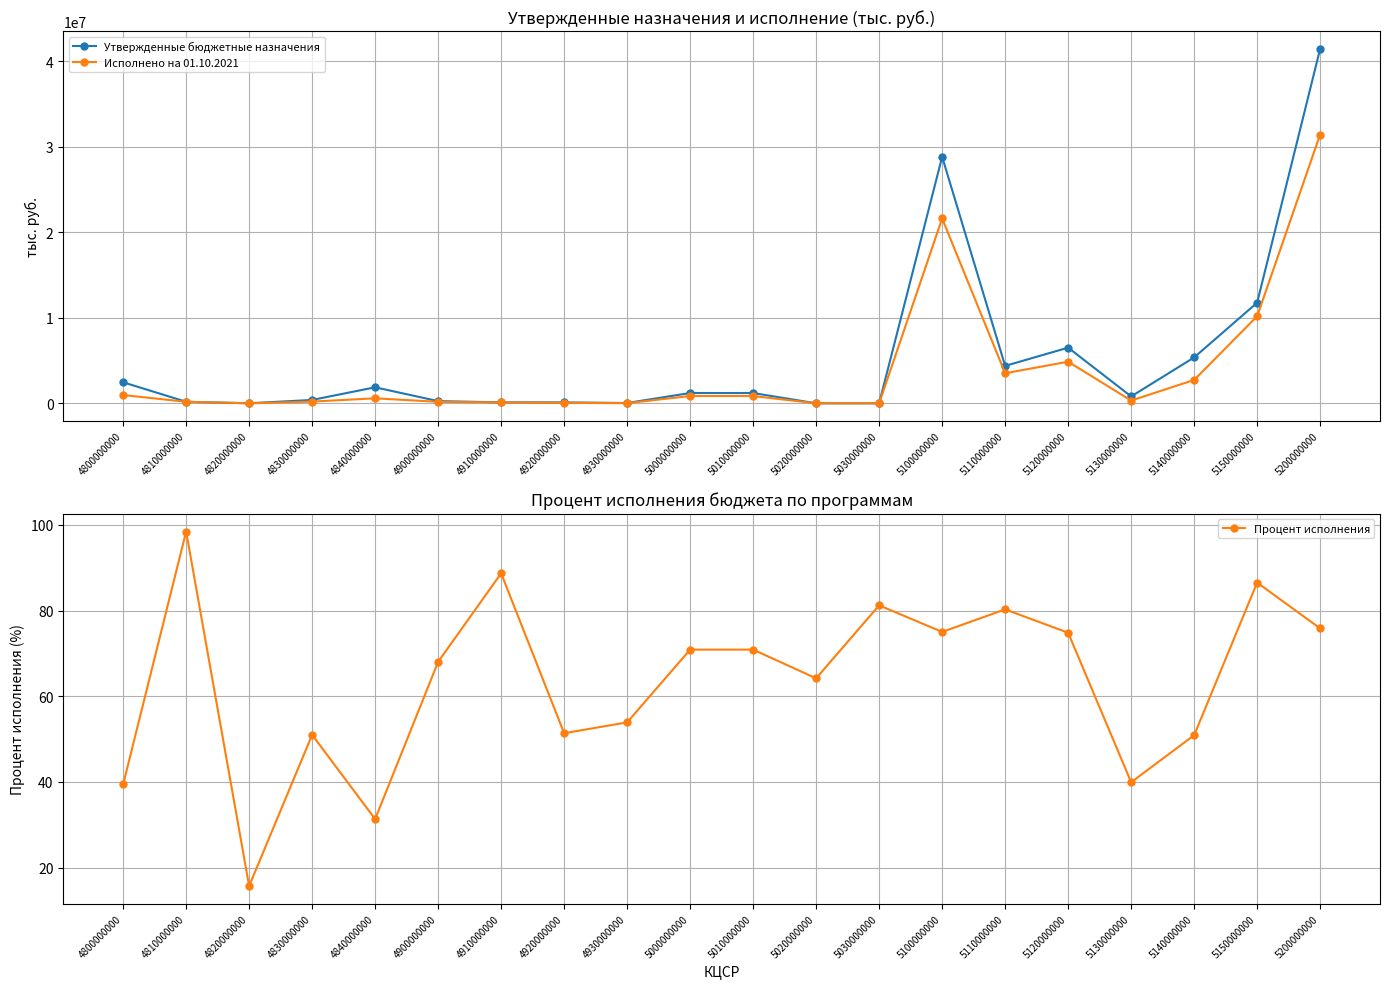

List the labels in order of Исполнено на 01.10.2021 value, largest first.

5200000000, 5100000000, 5150000000, 5120000000, 5110000000, 5140000000, 4800000000, 5000000000, 5010000000, 4840000000, 5130000000, 4830000000, 4810000000, 4900000000, 4910000000, 4920000000, 4930000000, 5020000000, 5030000000, 4820000000